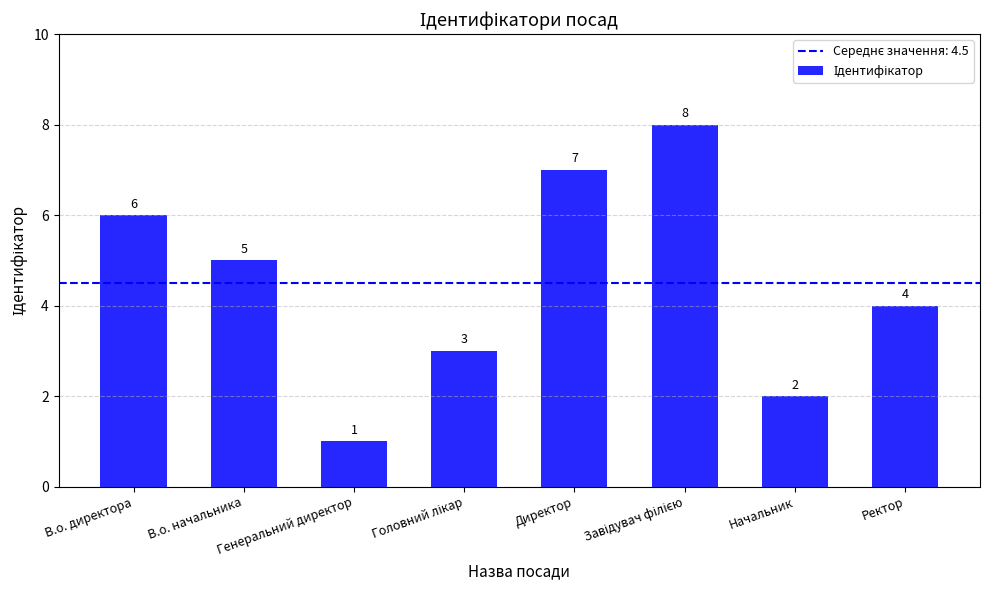

Which category has the lowest value across all series?

Генеральний директор